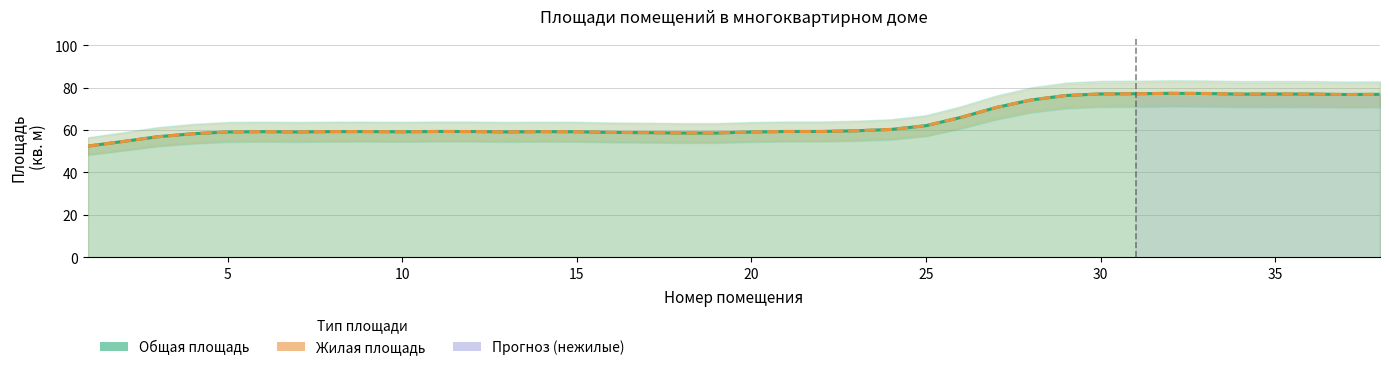

Which series has the largest total across all categories?

Общая площадь